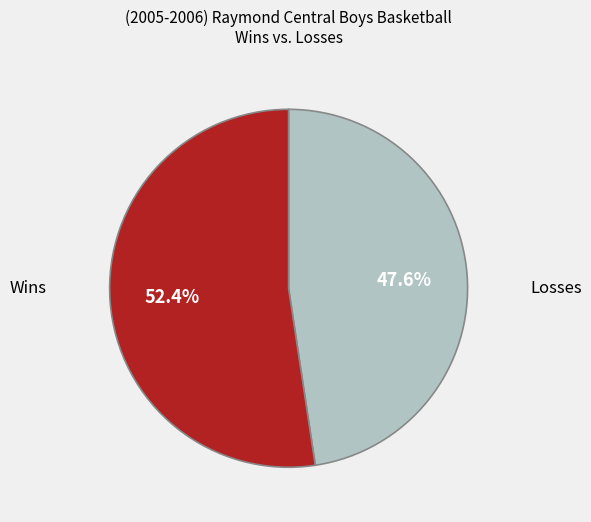

Count the number of slices in the pie.

2